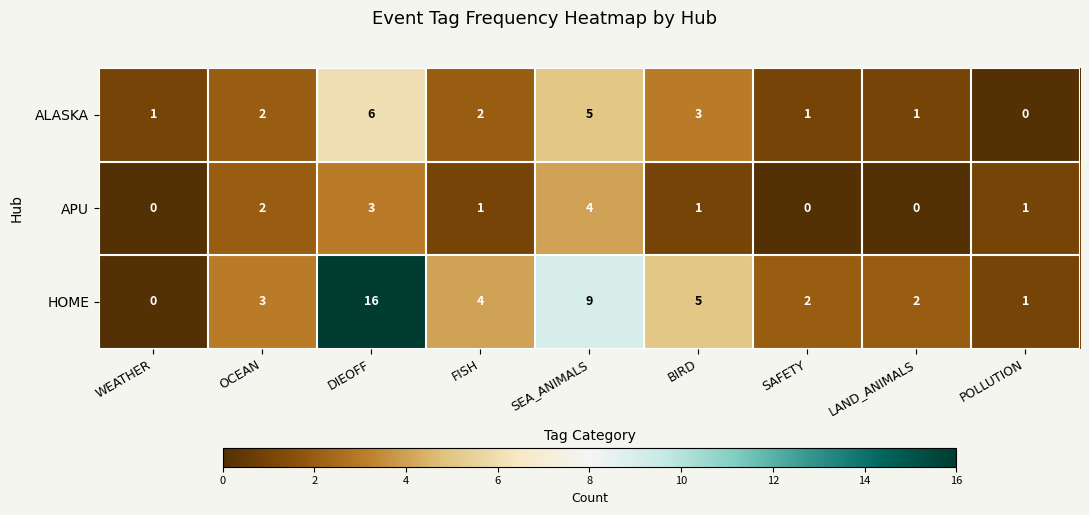

What is the difference between the highest and lowest values at SAFETY?

2